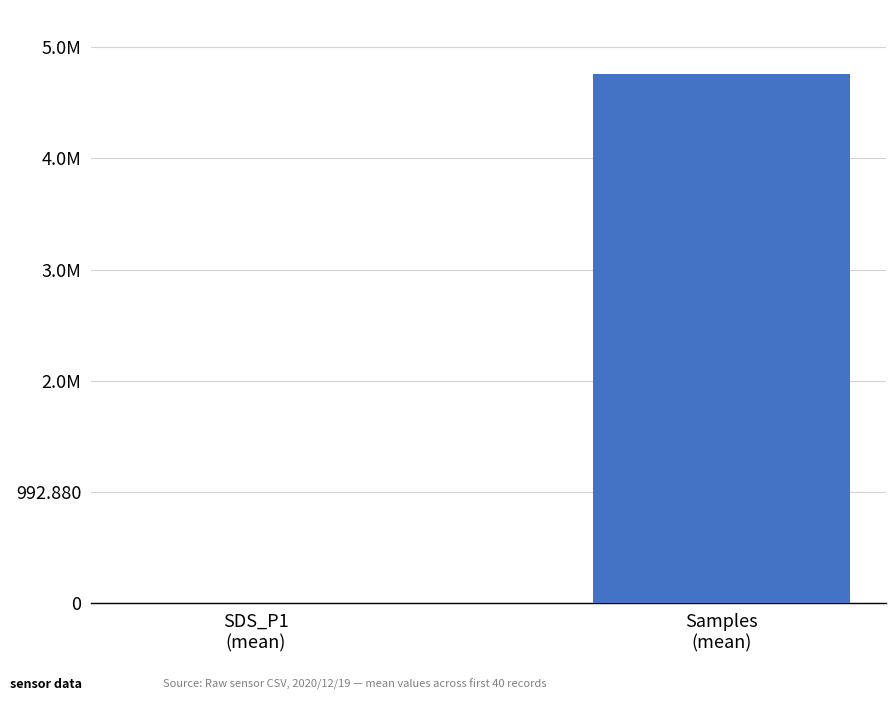

List the labels in order of value, largest first.

Samples
(mean), SDS_P1
(mean)